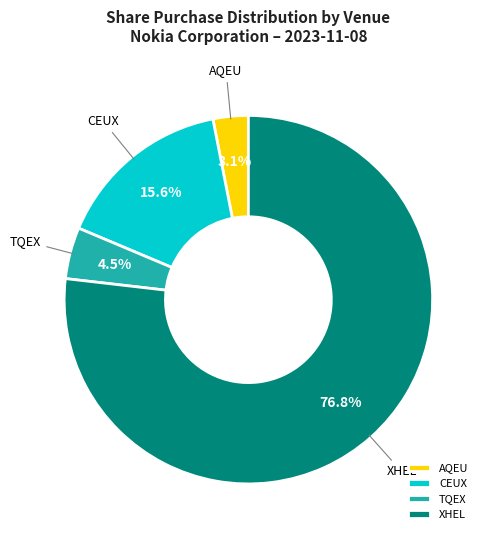

Which category has the smallest portion of the pie?

AQEU